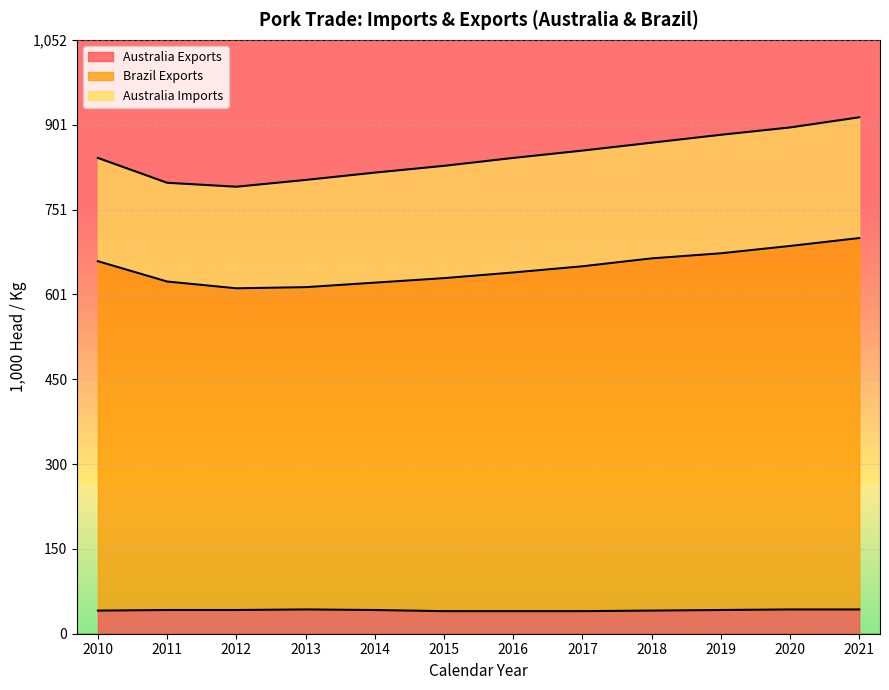

What is the value of the Brazil Exports point at the 2nd from the left?

624